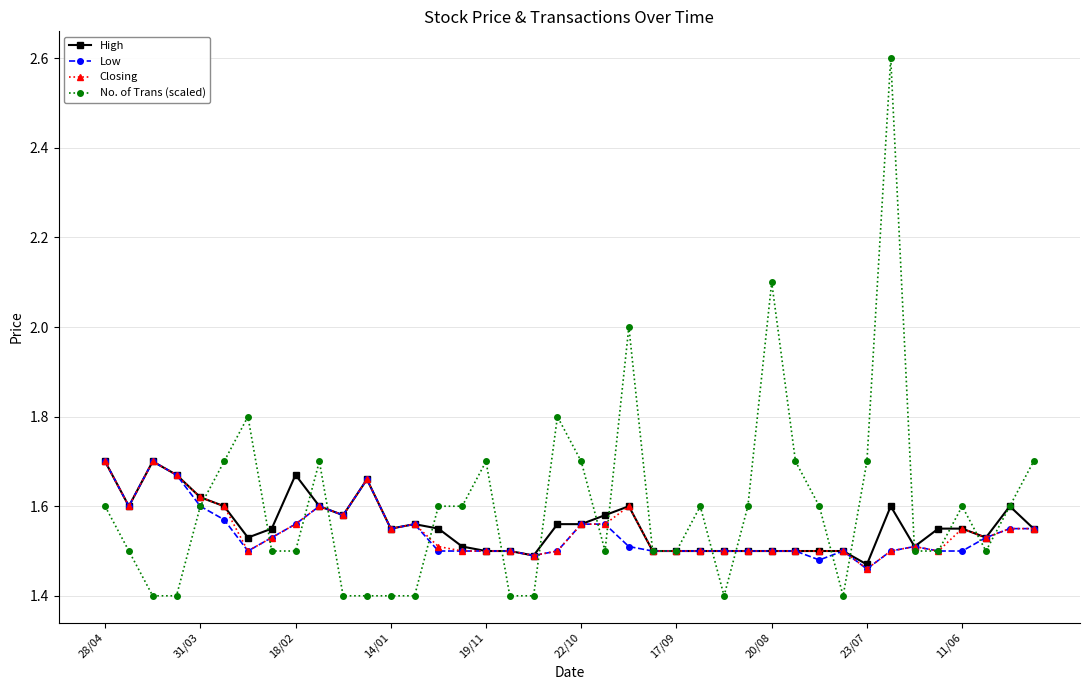

True or false: High has more than 1 interior local peaks.

True